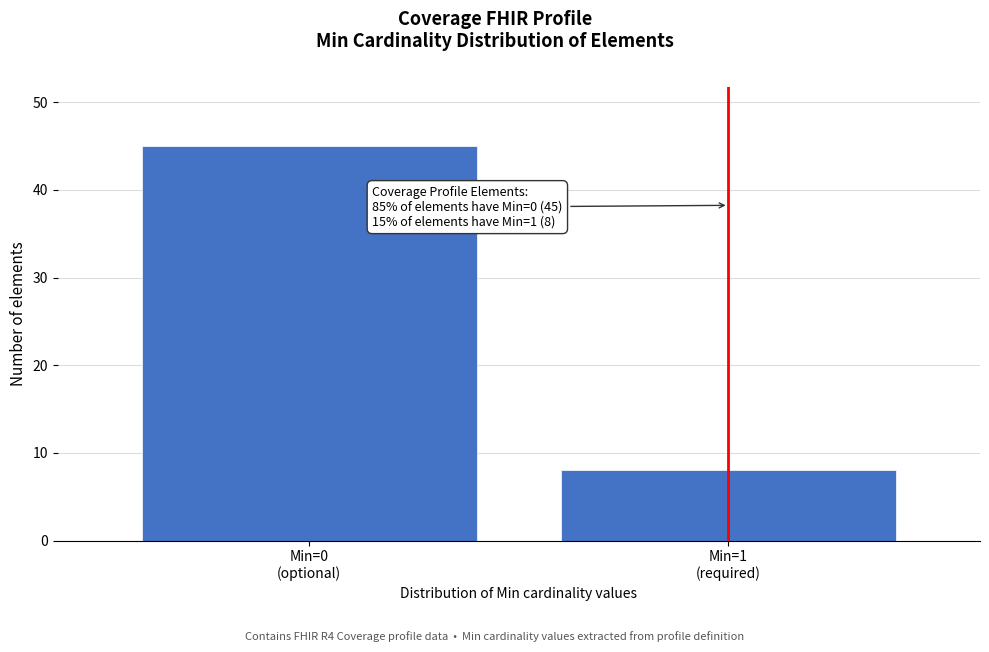

Reading left to right, what are all the values shown in this chart?

45	8